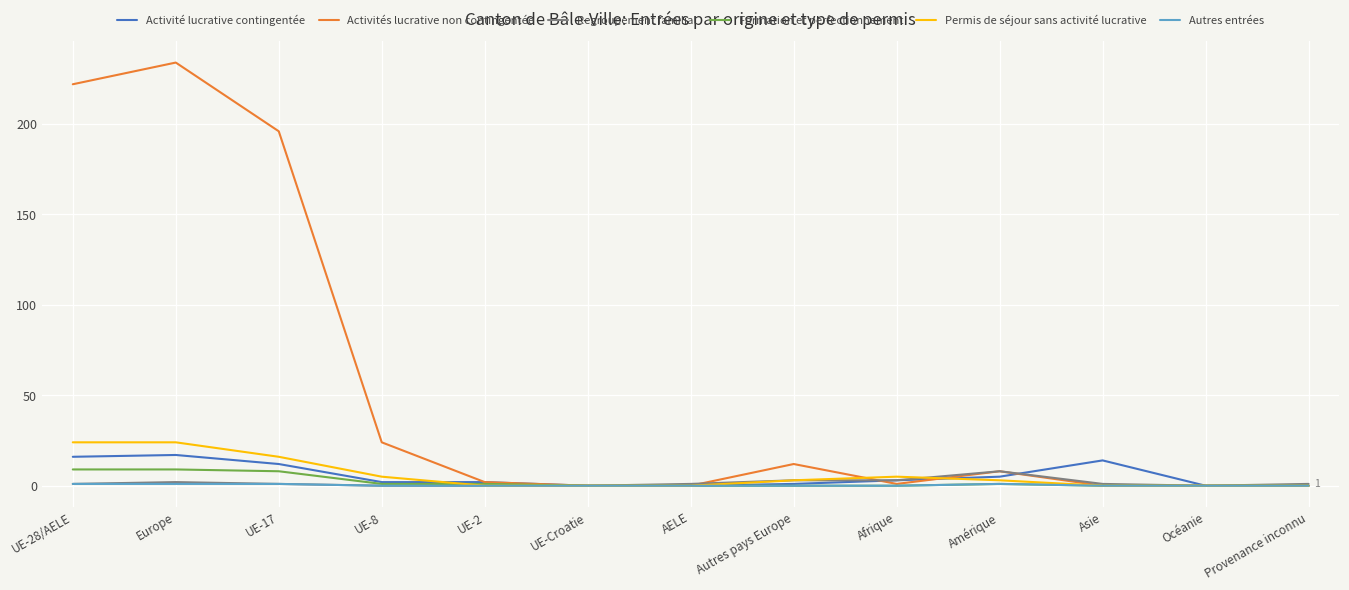

What is the difference between the maximum and minimum values in the Autres entrées series?

1